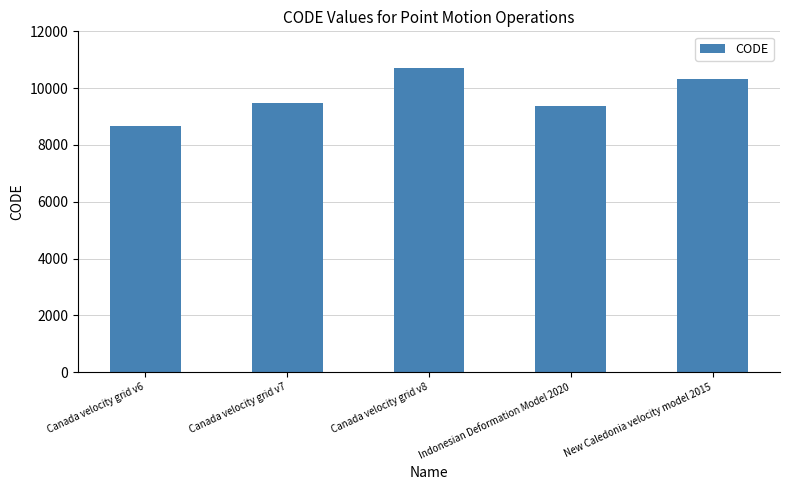

Reading left to right, what are all the values shown in this chart?

8676	9483	10707	9375	10323